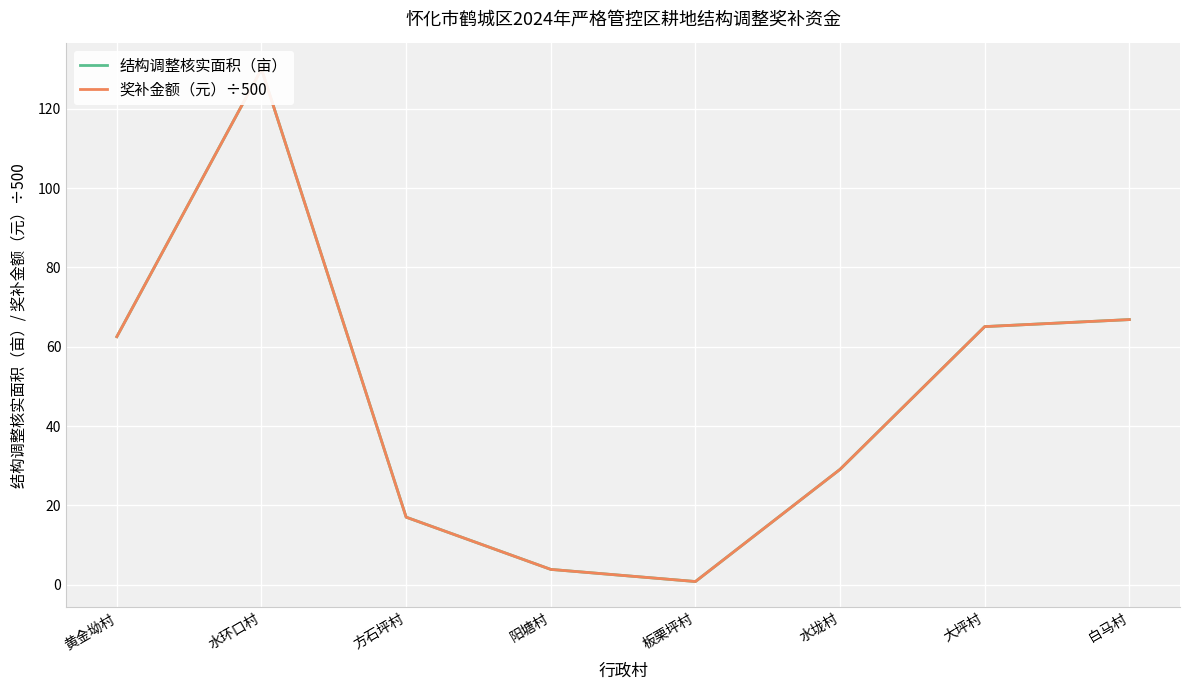

What is the lowest value of the 结构调整核实面积（亩） series?

0.8